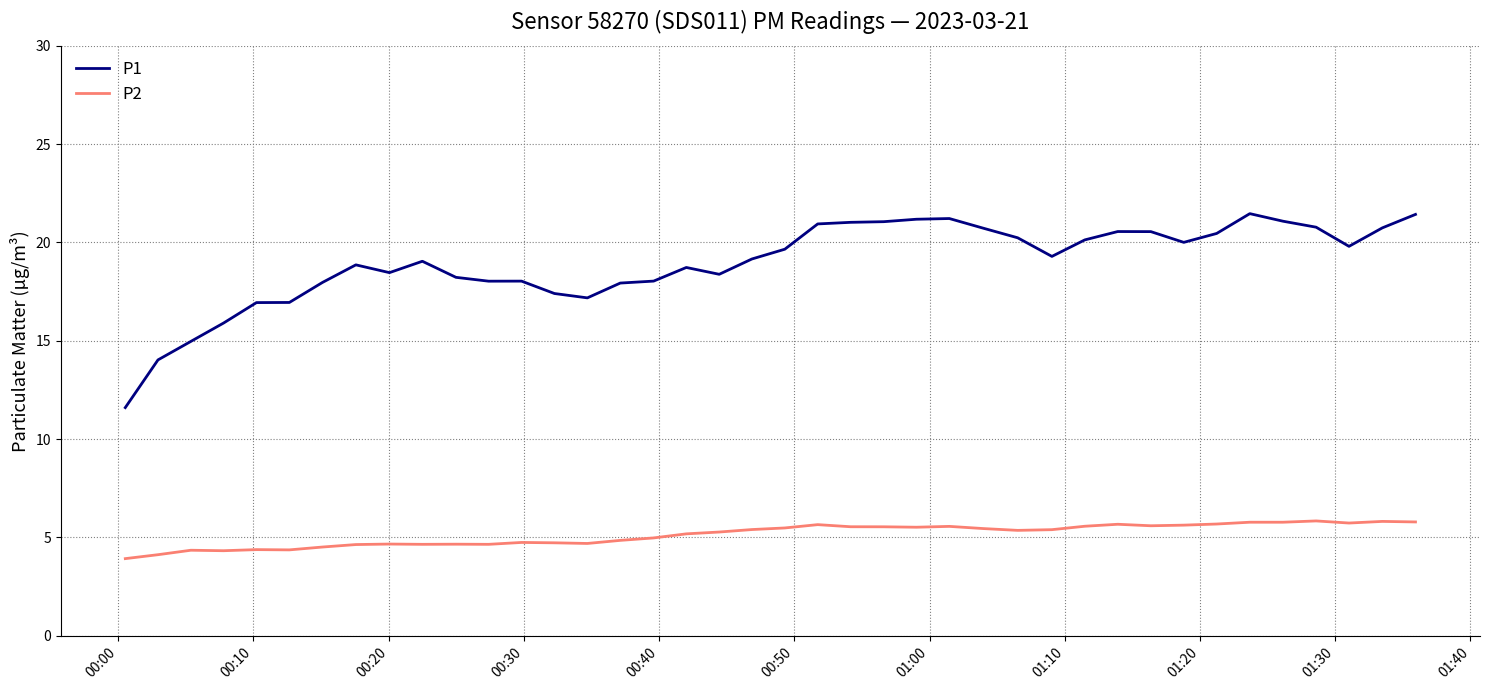

What is the smallest value displayed?

3.9